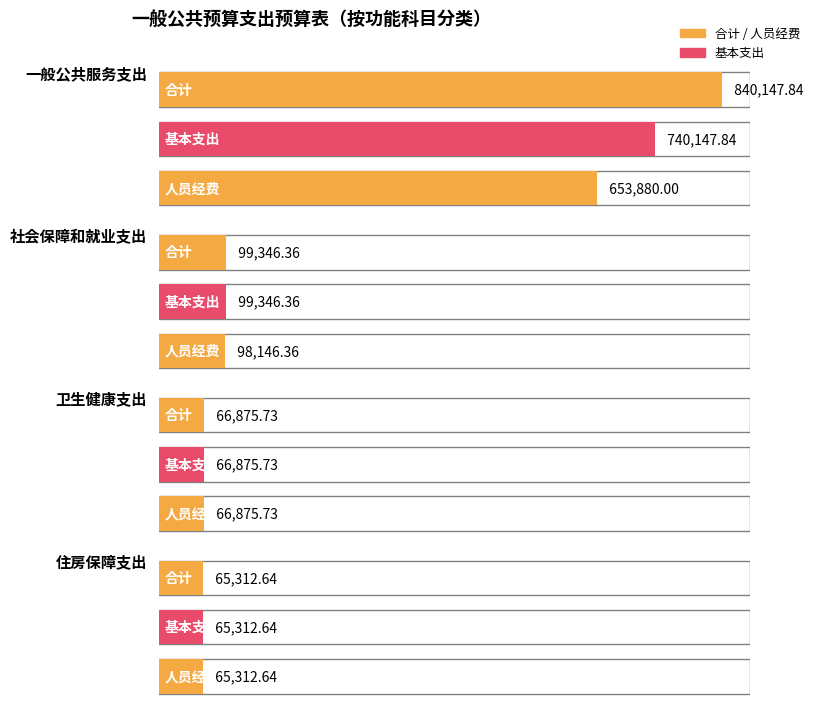

At how many categories does at least one series exceed 308101?

1